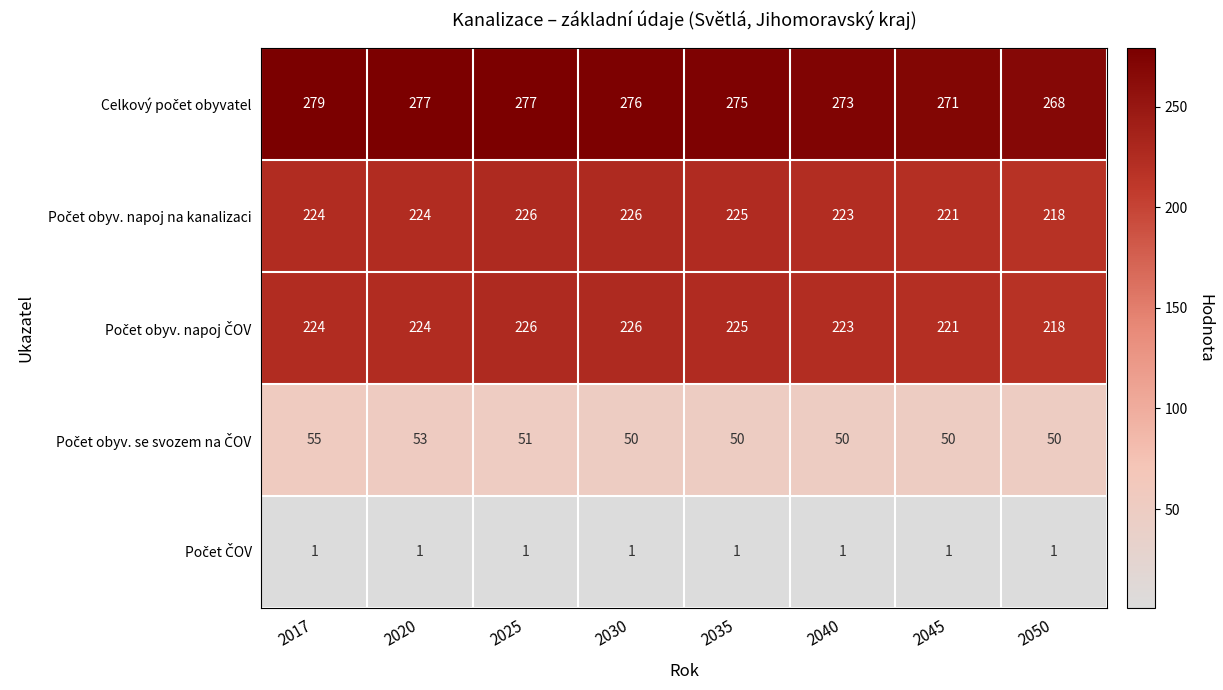

What is the total value across all series at 2020?

779